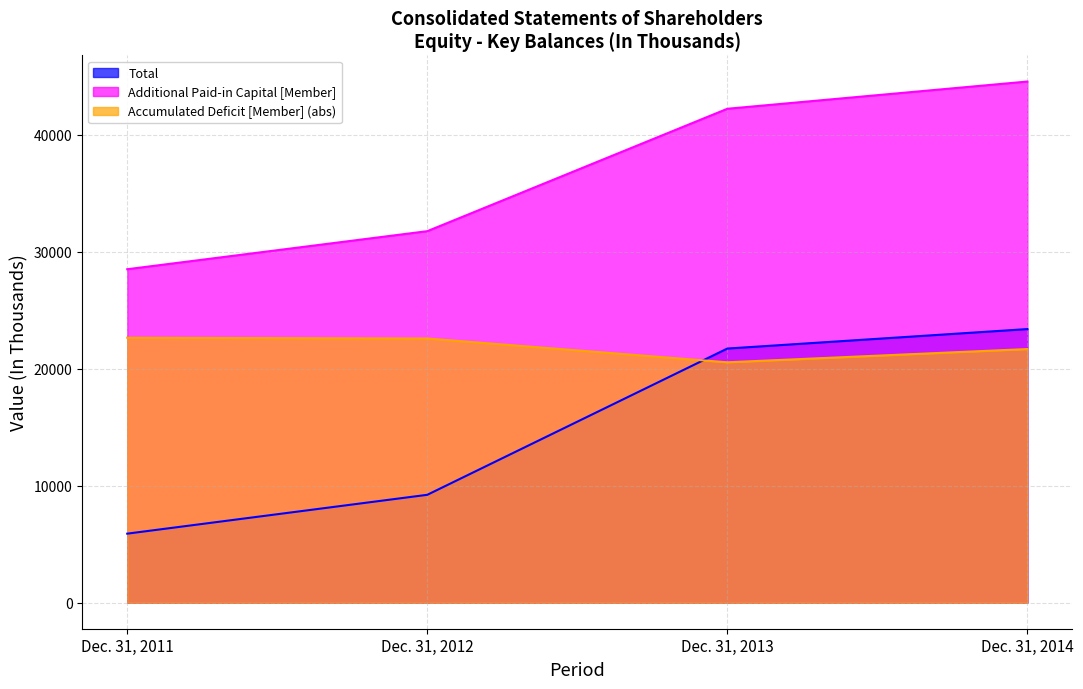

List the labels in order of Total value, smallest first.

Dec. 31, 2011, Dec. 31, 2012, Dec. 31, 2013, Dec. 31, 2014